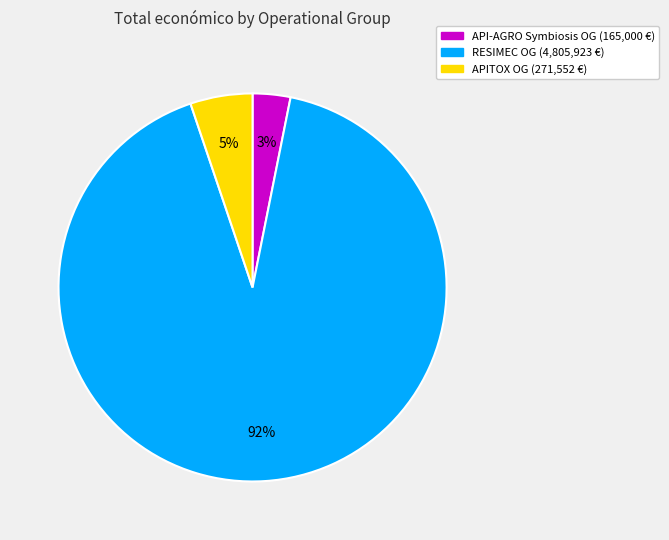

Is there any slice that represents more than half of the pie?

Yes